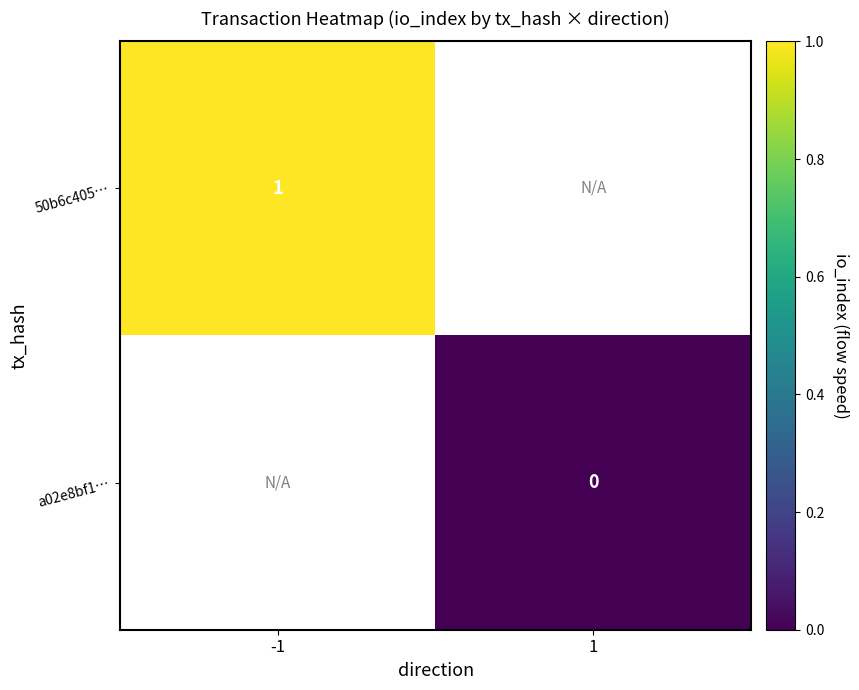

The value of 50b6c405… at -1 is 0. True or false?

False